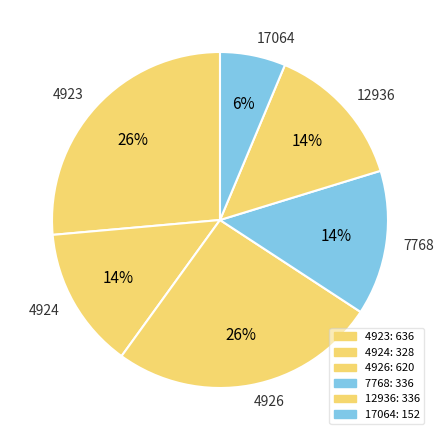

To the nearest percent, what portion does 4926 represent?

26%